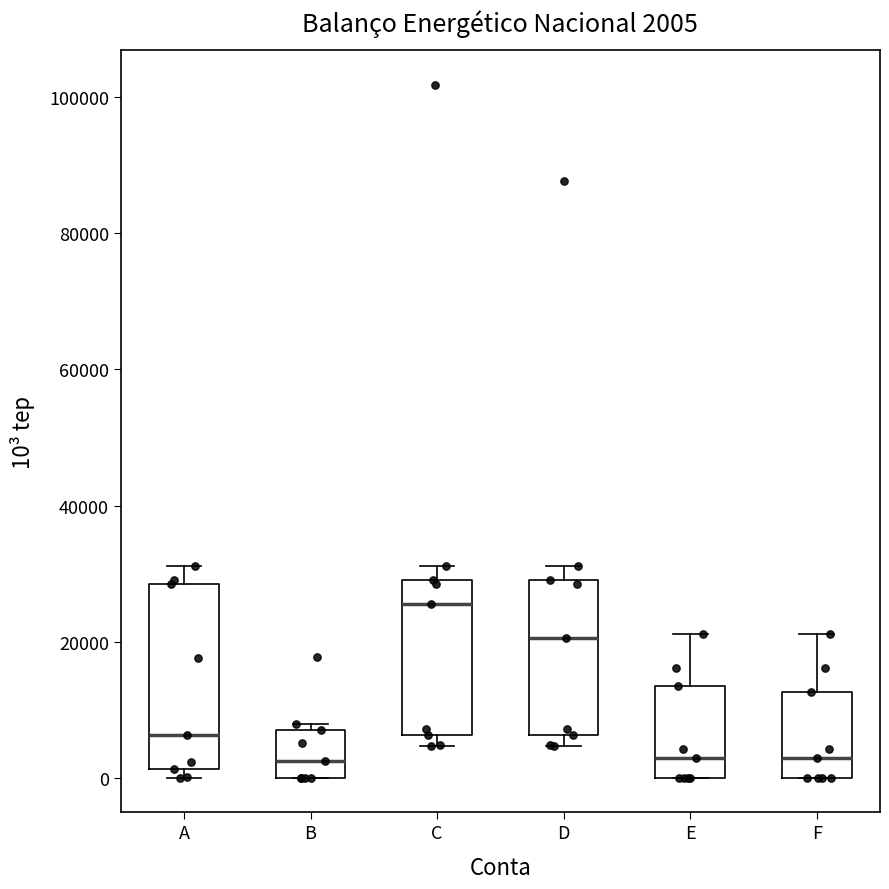

Comparing the boxes themselves (not the whiskers), which one is the tallest?

A